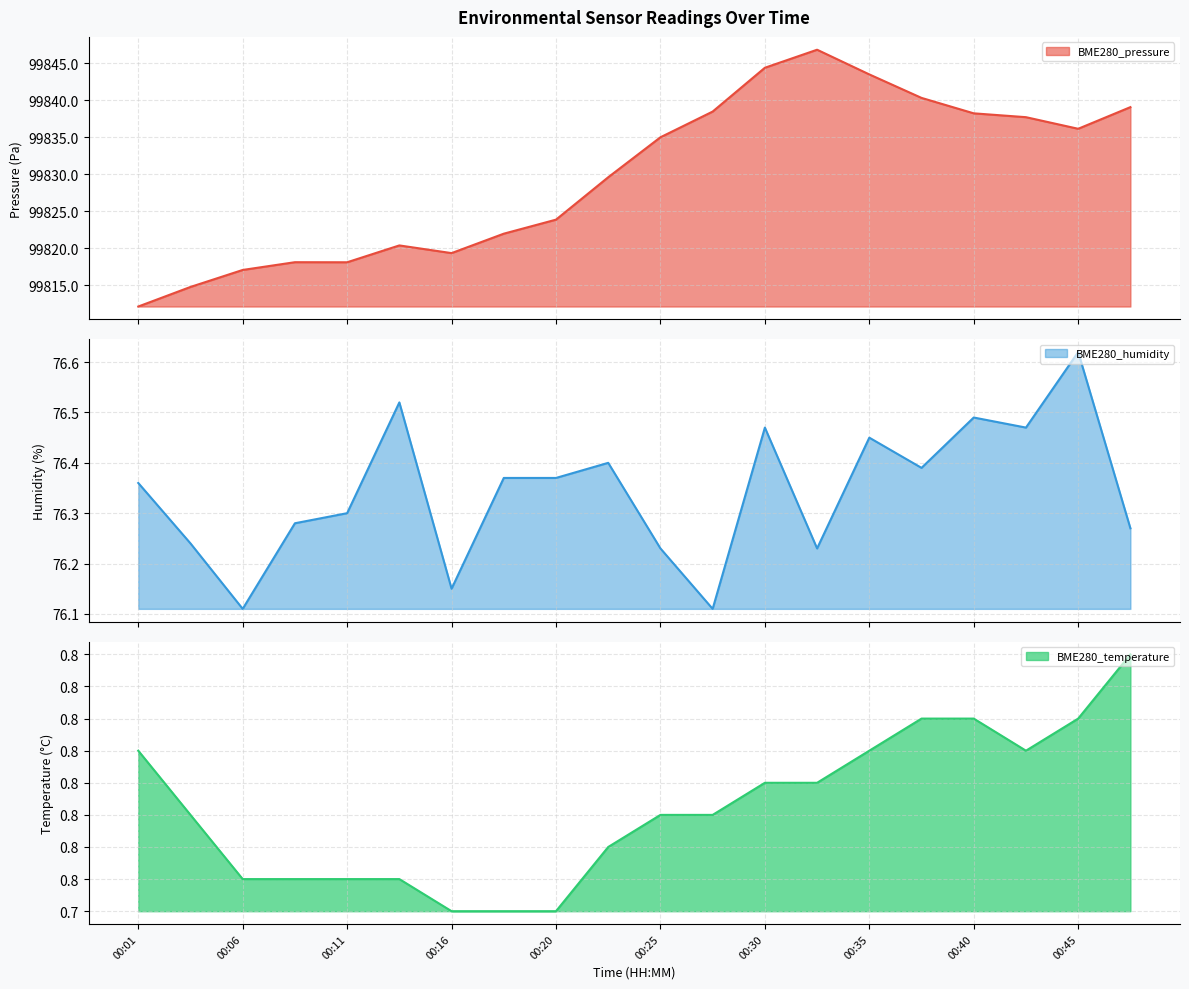

True or false: BME280_humidity and BME280_pressure intersect in this chart.

False